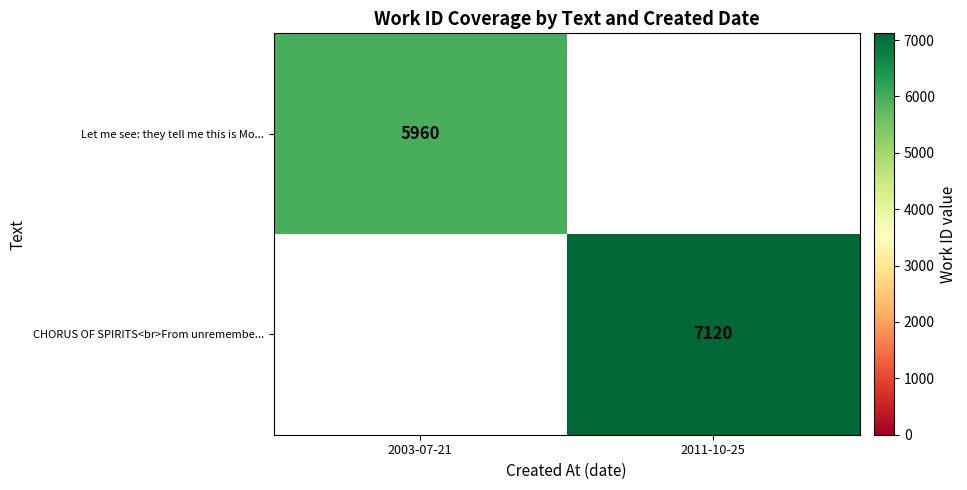

What is the smallest value displayed?

5960.0